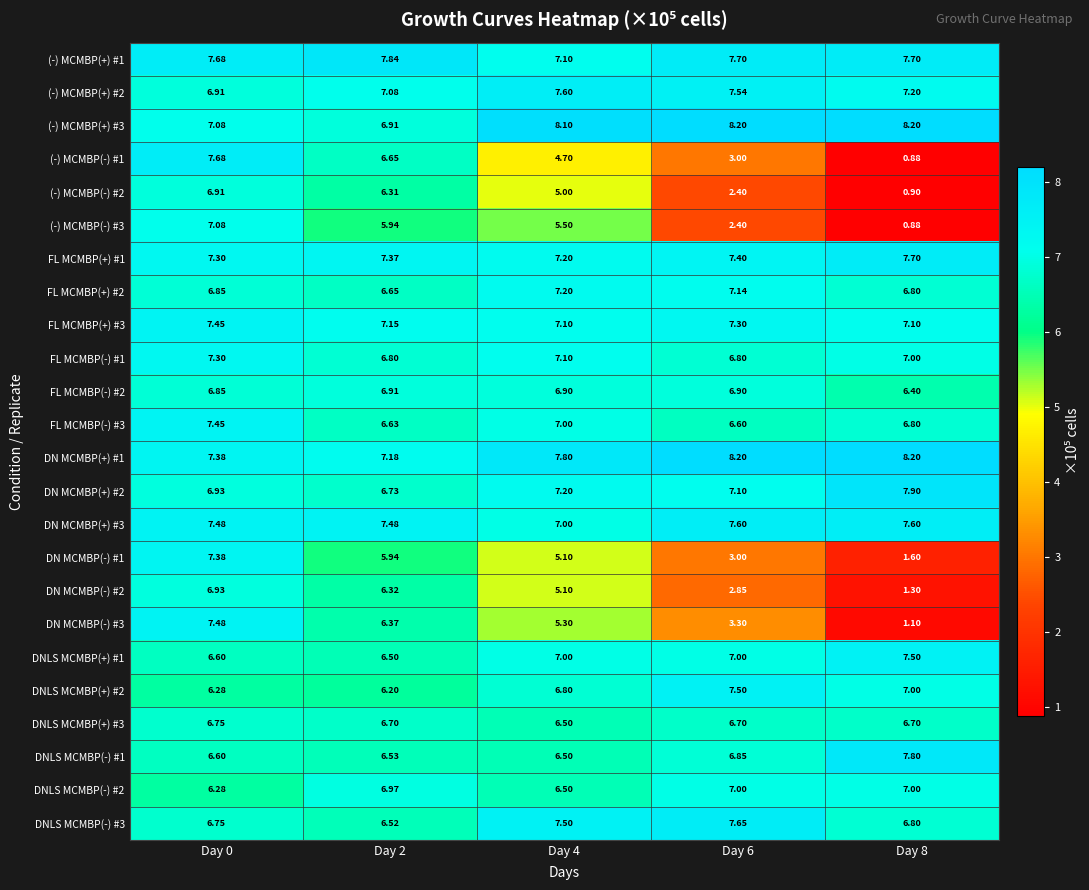

What is the total value across all series at Day 4?

158.8